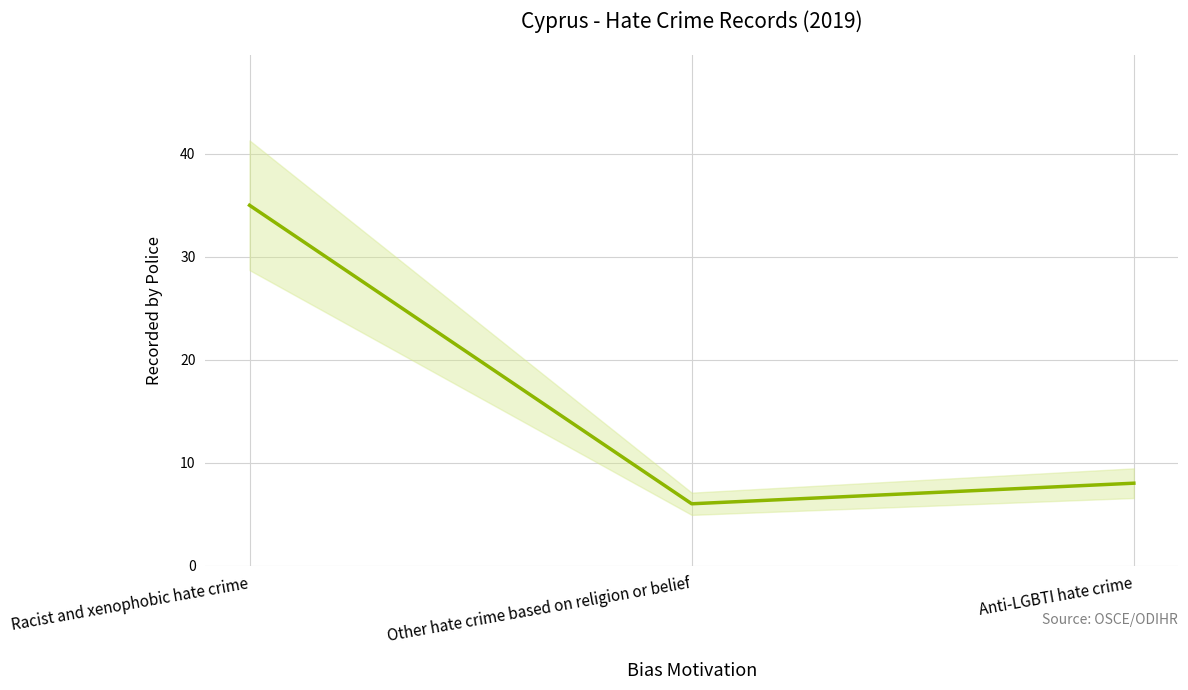

Reading left to right, list all the values displayed in this chart.

35	6	8